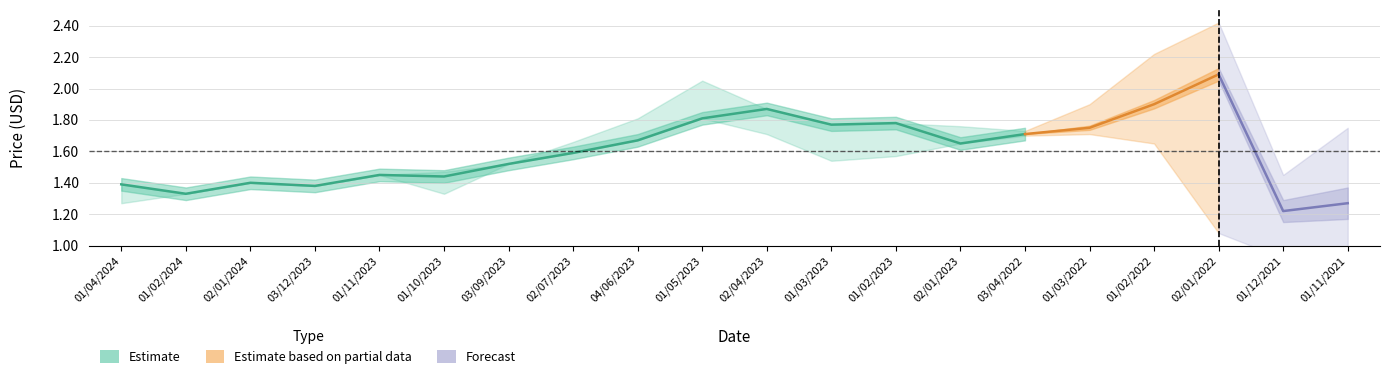

True or false: High and Closing intersect in this chart.

False